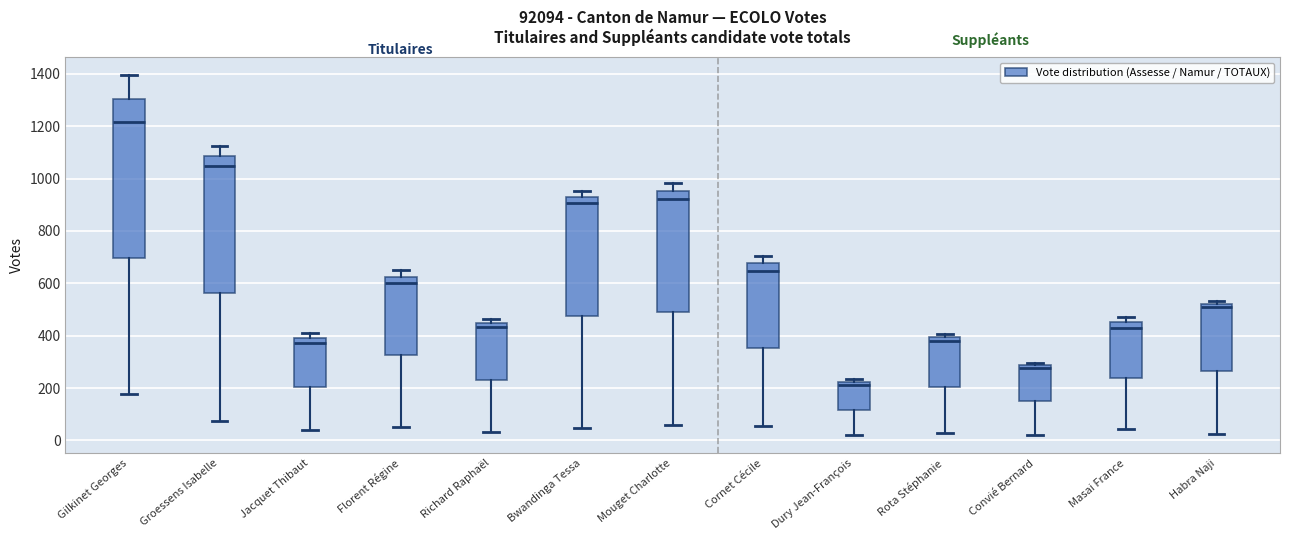

Reading left to right, read every box against the y-axis: the position of its median line, the range the box covers, and the ends of its whiskers. The values are not printed on the chart, so give them approximately, as read against the axis.

Gilkinet Georges: median 1220, box 700 to 1300, whiskers 180 to 1400
Groessens Isabelle: median 1060, box 560 to 1080, whiskers 80 to 1120
Jacquet Thibaut: median 380, box 200 to 400, whiskers 40 to 420
Florent Régine: median 600, box 320 to 620, whiskers 60 to 660
Richard Raphaël: median 440 (just below the box's upper edge), box 240 to 440, whiskers 40 to 460
Bwandinga Tessa: median 900, box 480 to 940, whiskers 40 to 960
Mouget Charlotte: median 920, box 500 to 960, whiskers 60 to 980
Cornet Cécile: median 640, box 360 to 680, whiskers 60 to 700
Dury Jean-François: median 220 (just below the box's upper edge), box 120 to 220, whiskers 20 to 240
Rota Stéphanie: median 380, box 200 to 400, whiskers 20 to 400 (just above the box's upper edge)
Convié Bernard: median 280 (just below the box's upper edge), box 140 to 280, whiskers 20 to 300
Masai France: median 440, box 240 to 460, whiskers 40 to 480
Habra Naji: median 500, box 260 to 520, whiskers 20 to 540